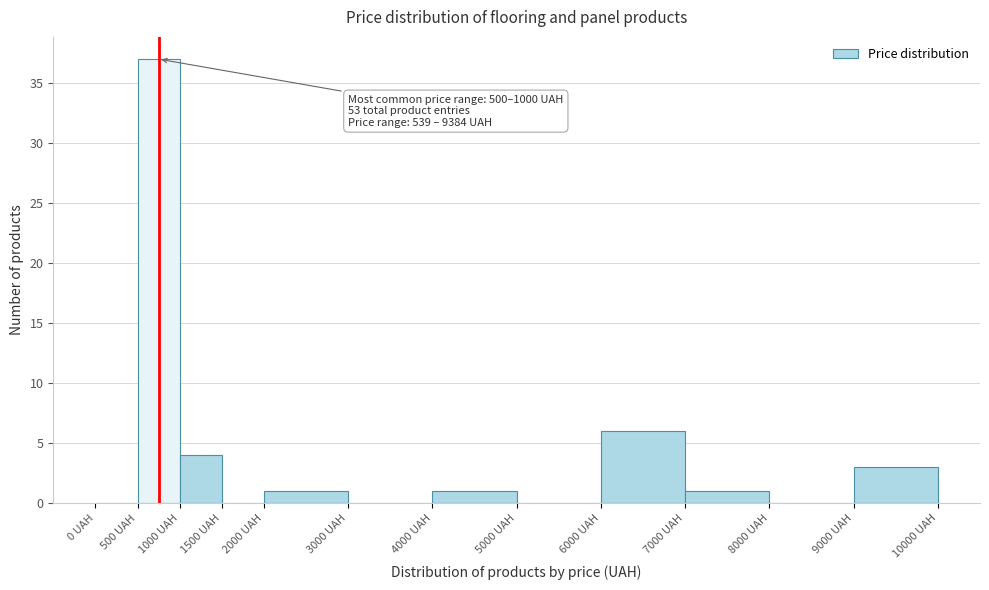

Over which range of the x-axis is the bar tallest?

500 to 1000